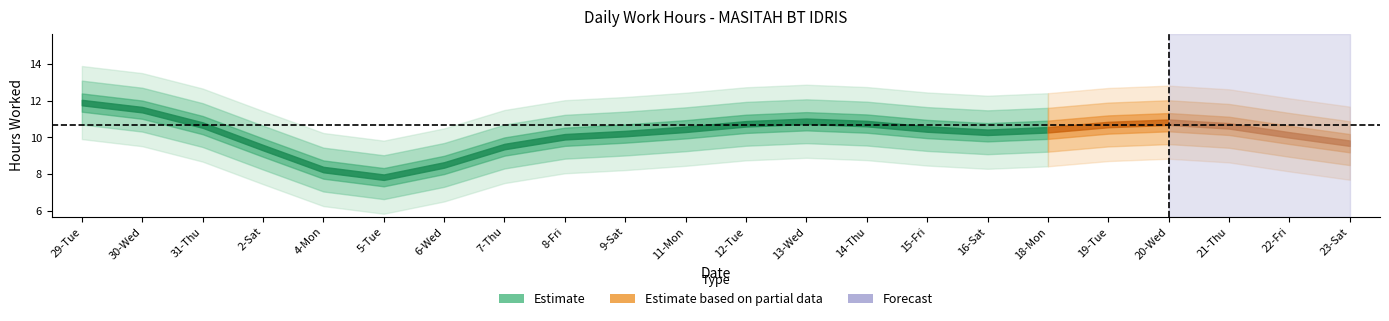

At how many categories does at least one series exceed 6?

21